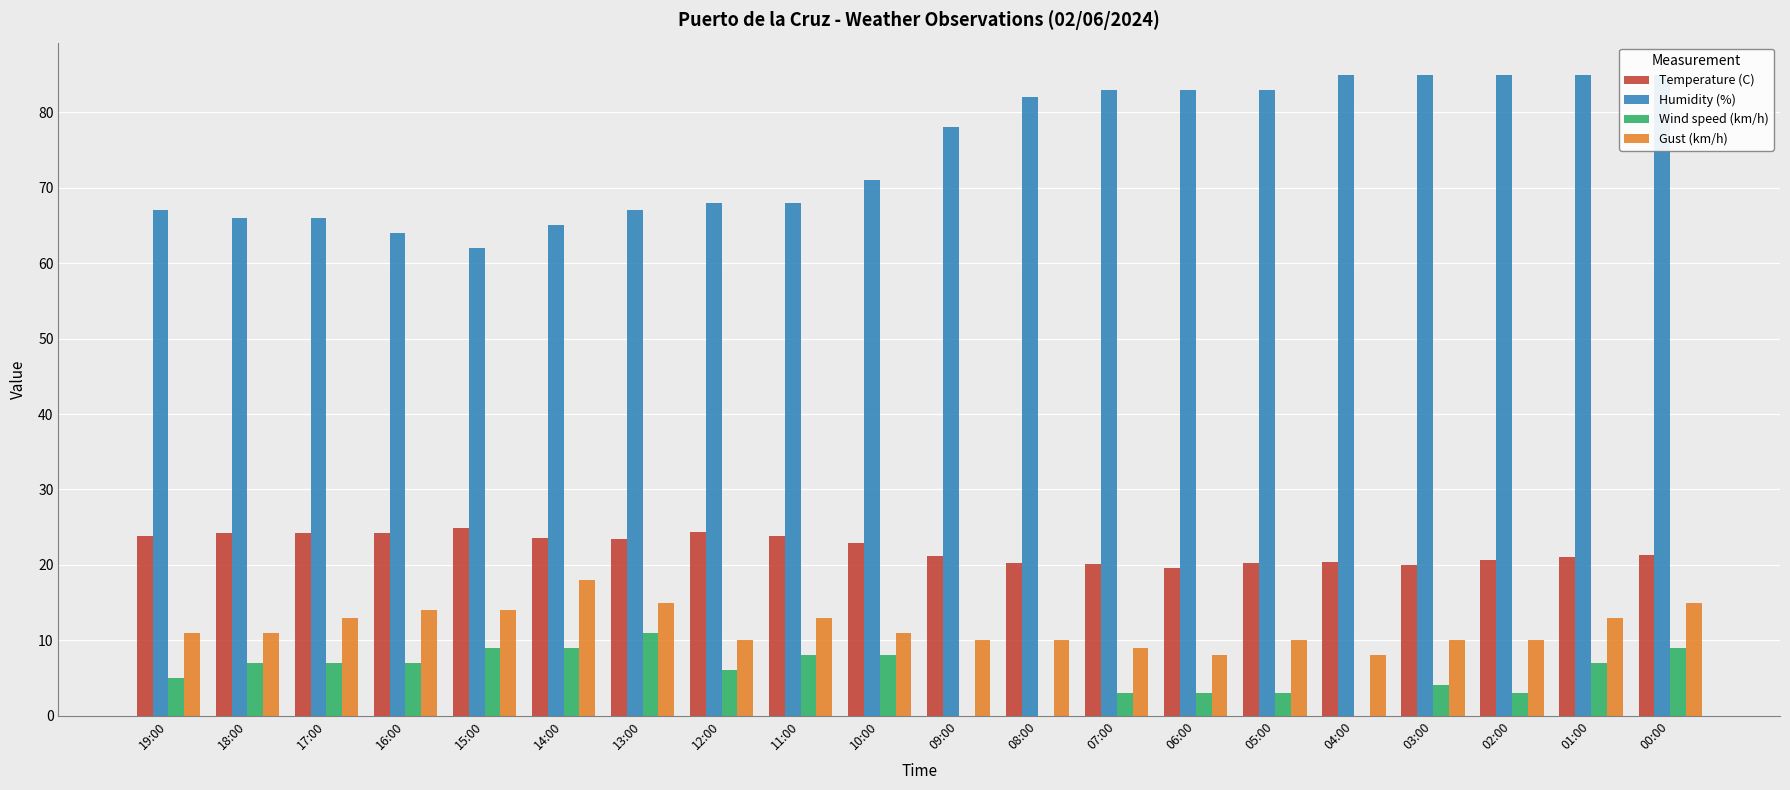

Which label corresponds to the largest value in the chart?

04:00